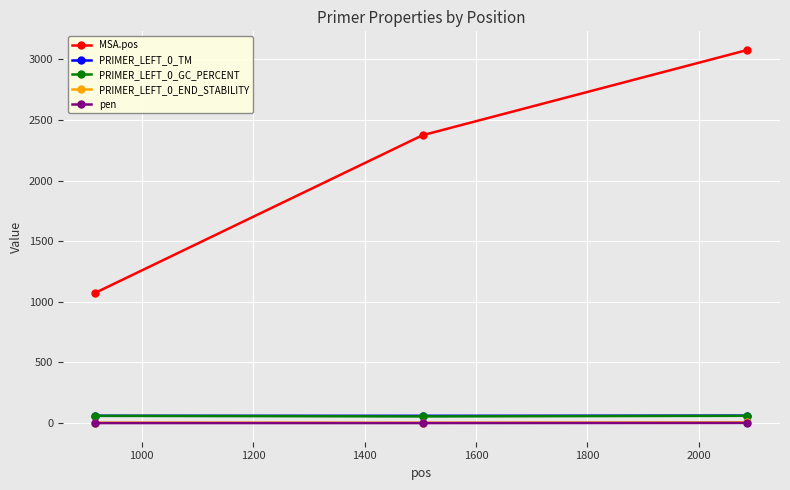

Which series has the largest total across all categories?

MSA.pos